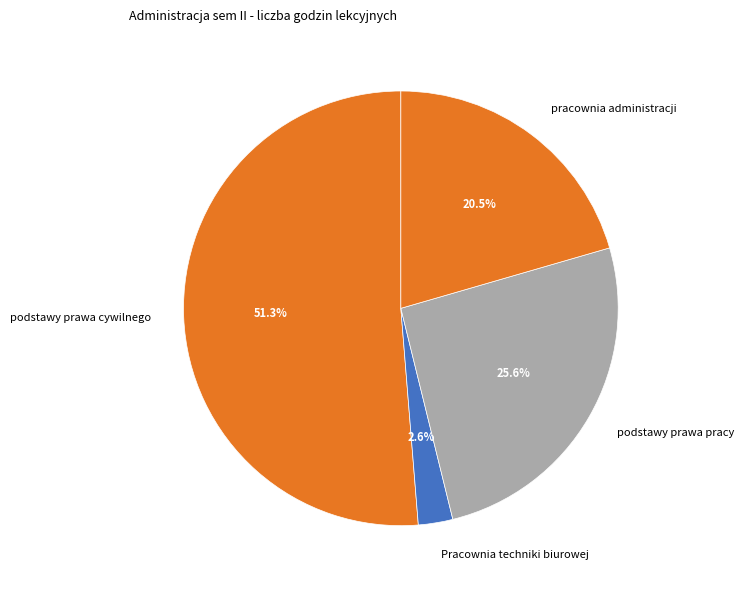

Approximately how many times larger is the value at podstawy prawa cywilnego compared to podstawy prawa pracy?

2.0